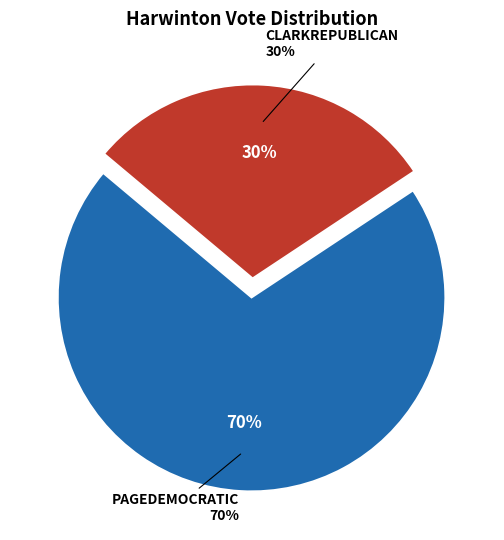

True or false: ClarkRepublican accounts for 18% of the total.

False